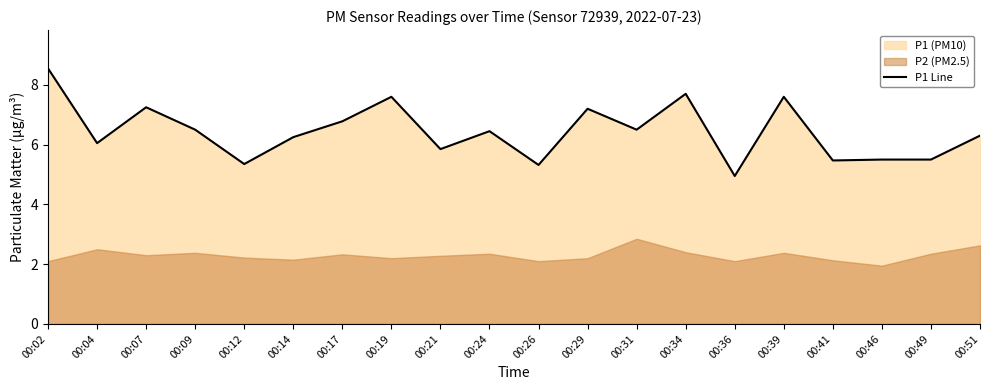

What is the greatest value displayed?

8.6